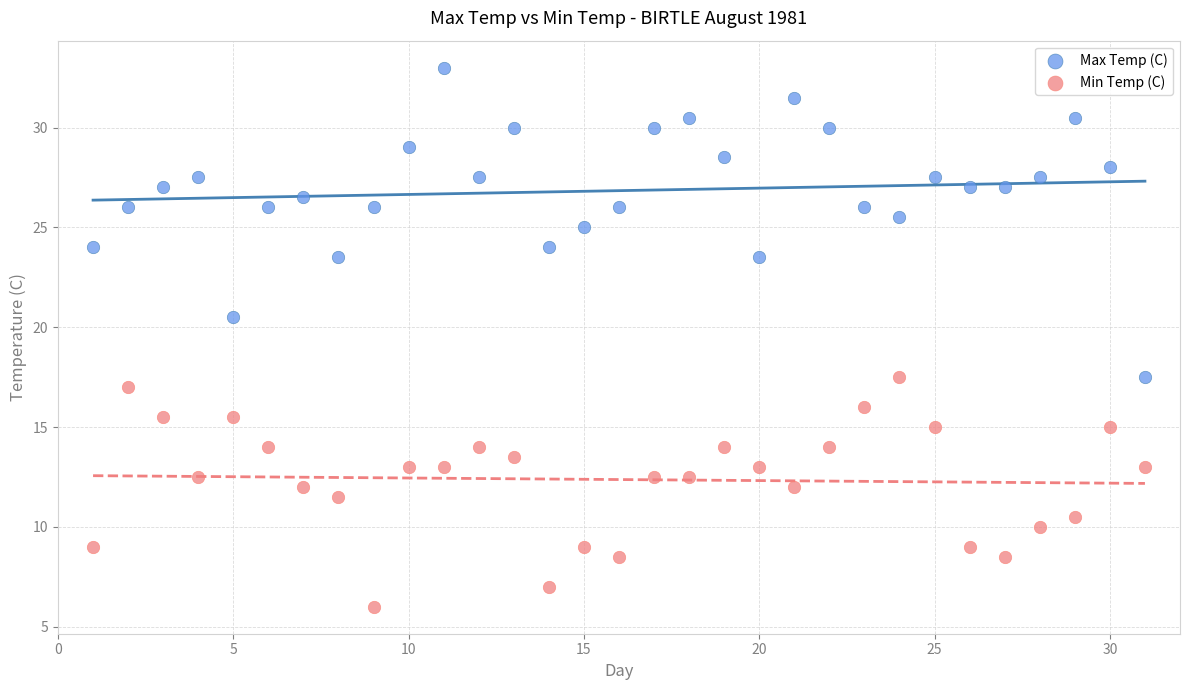

Across all data points, what is the range of Y values (max minus min)?

27.0